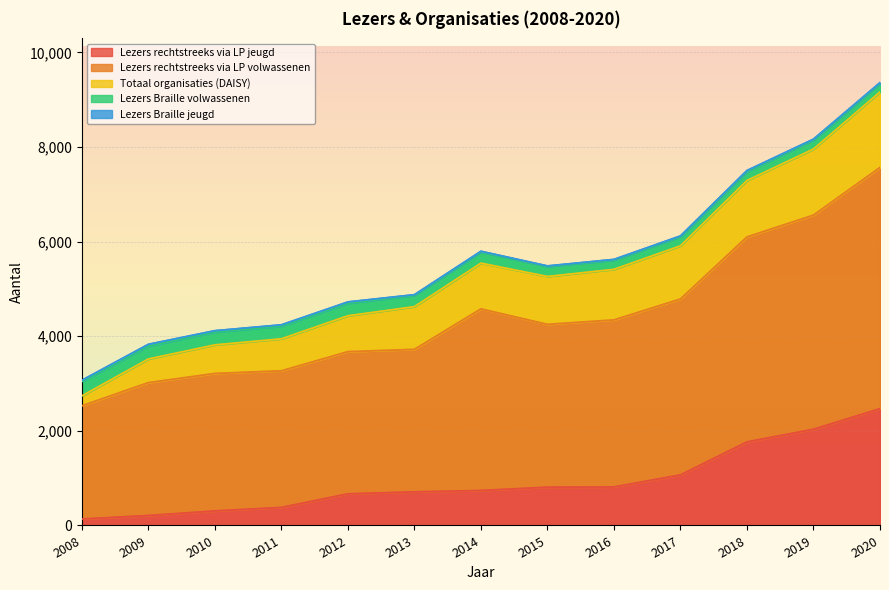

True or false: Totaal organisaties (DAISY) has more than 2 interior local peaks.

False